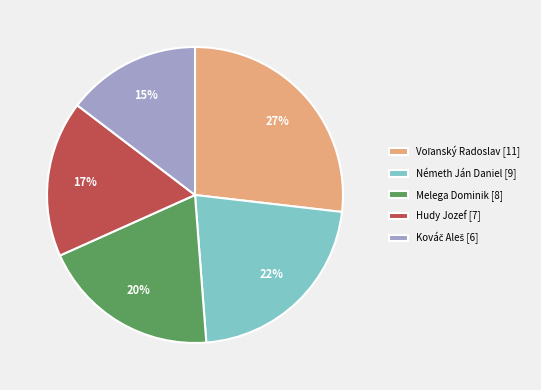

True or false: Németh Ján Daniel accounts for 22% of the total.

True